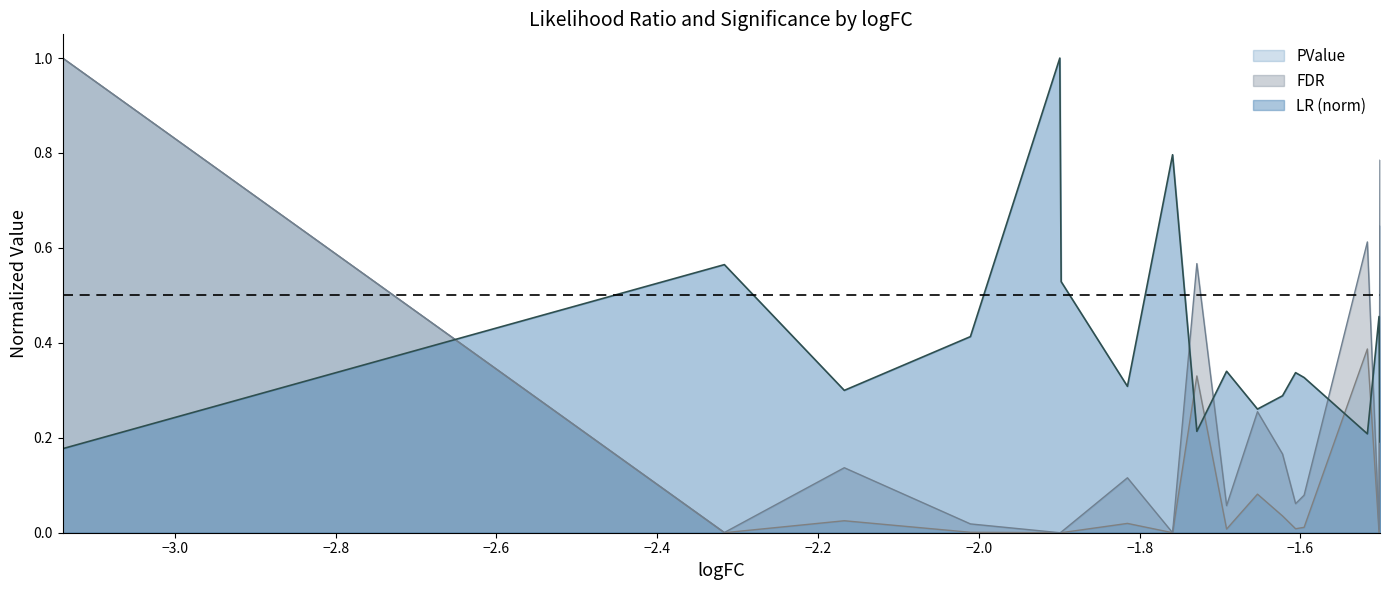

At which label is FDR closest to 0?

ENSBTAG00000010238